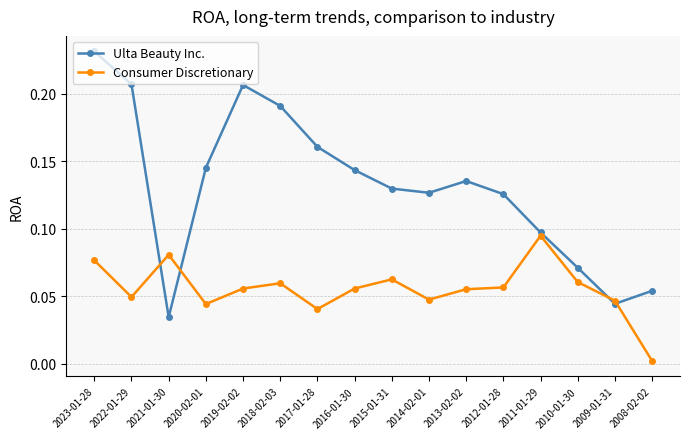

At which category does the chart reach its minimum across all series?

2008-02-02